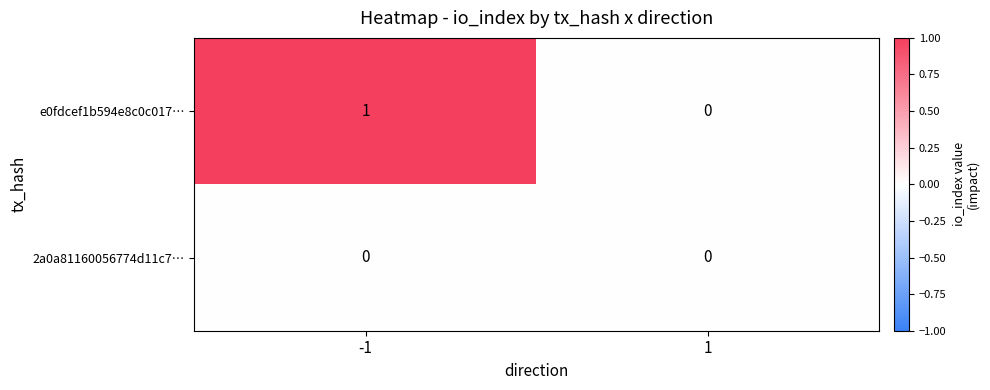

Between -1 and 1, which series saw the biggest shift?

e0fdcef1b594e8c0c017…